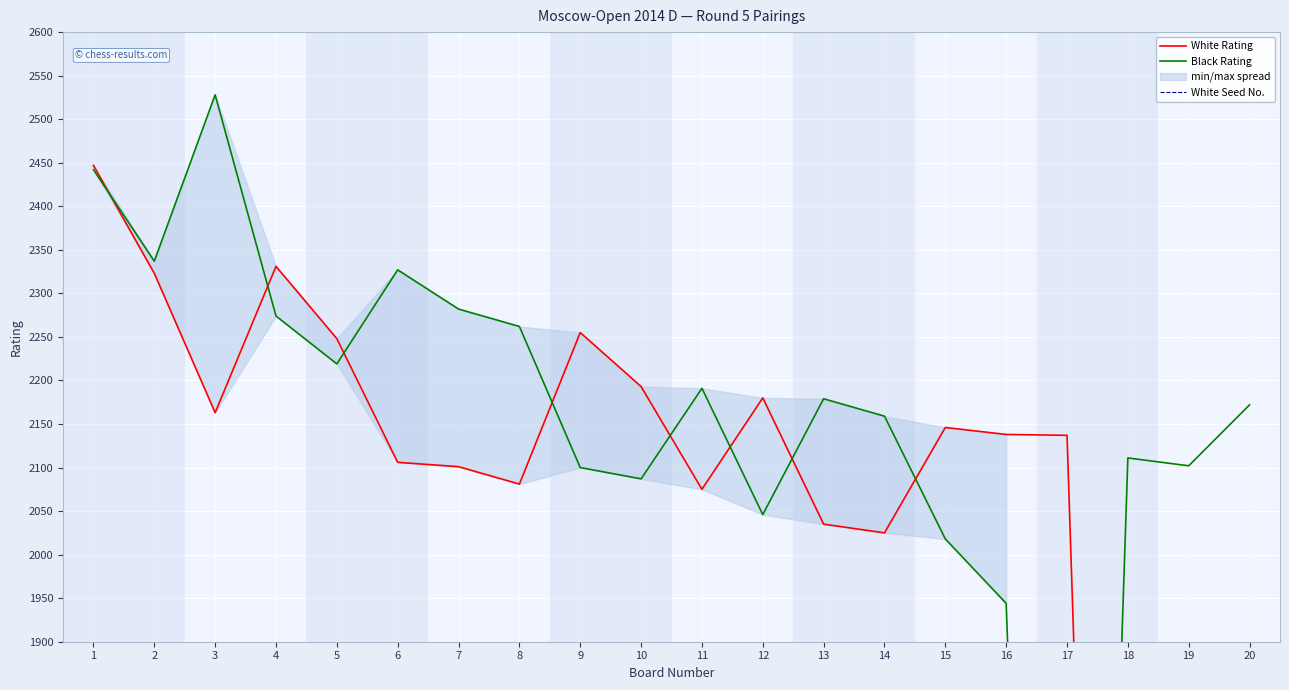

Read the Black Rating value at 11, to the nearest 100.

2200